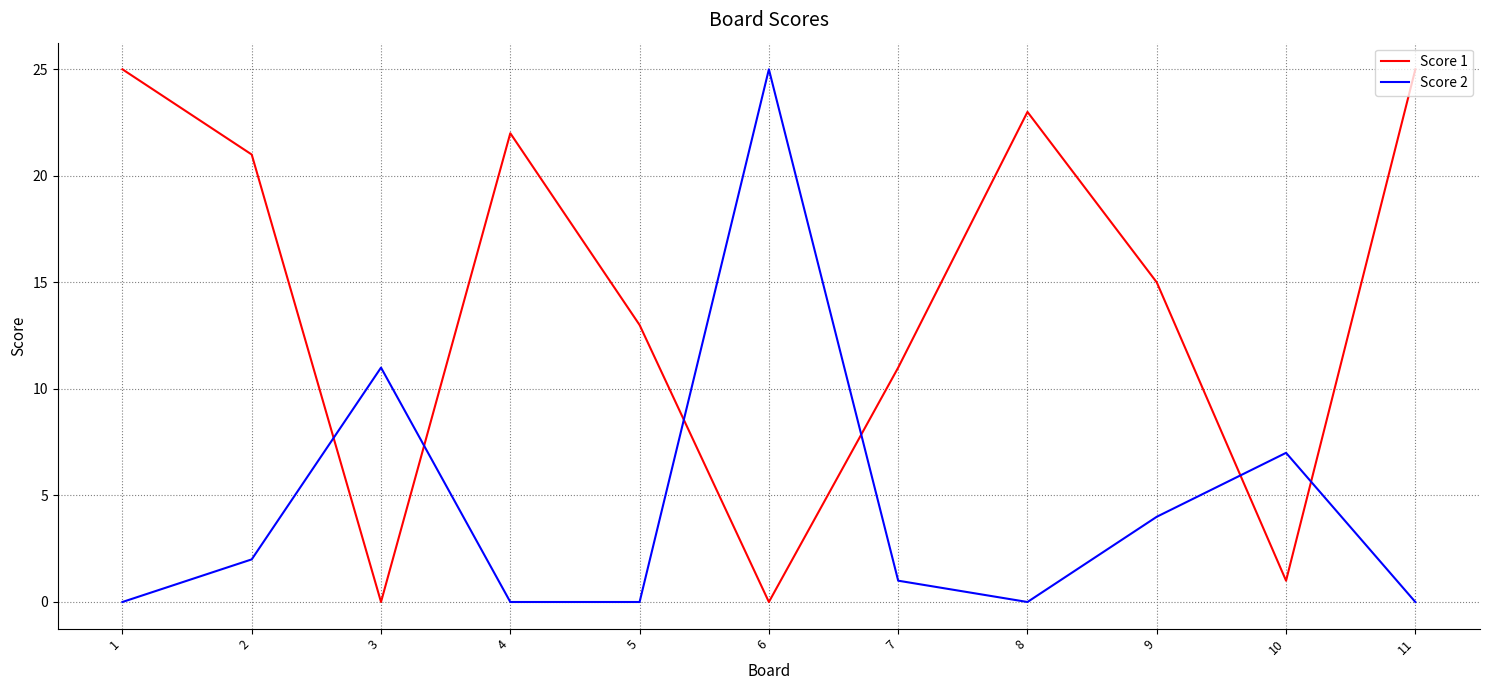

True or false: Score 2 has a value of 11 at 3.

True